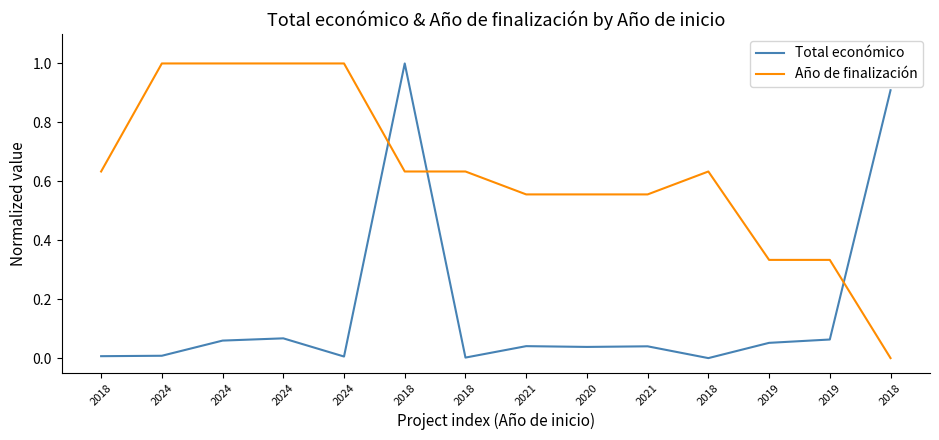

In Total económico, how many points are higher than both neighbors (excluding endpoints)?

4